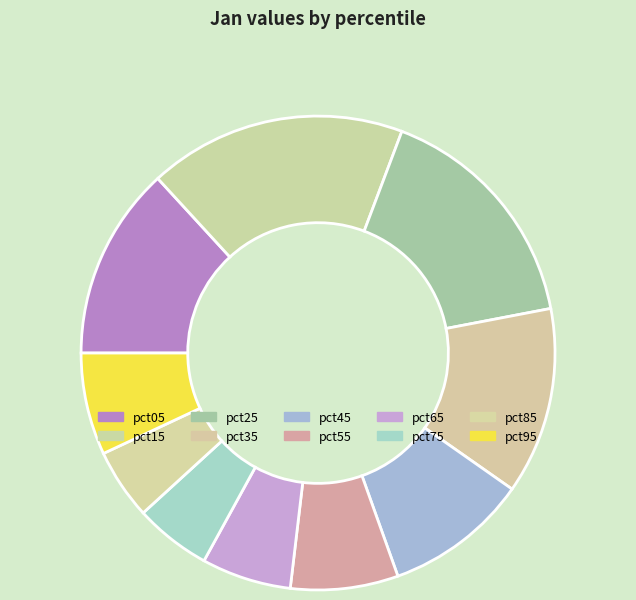

How many segments does this pie chart have?

10